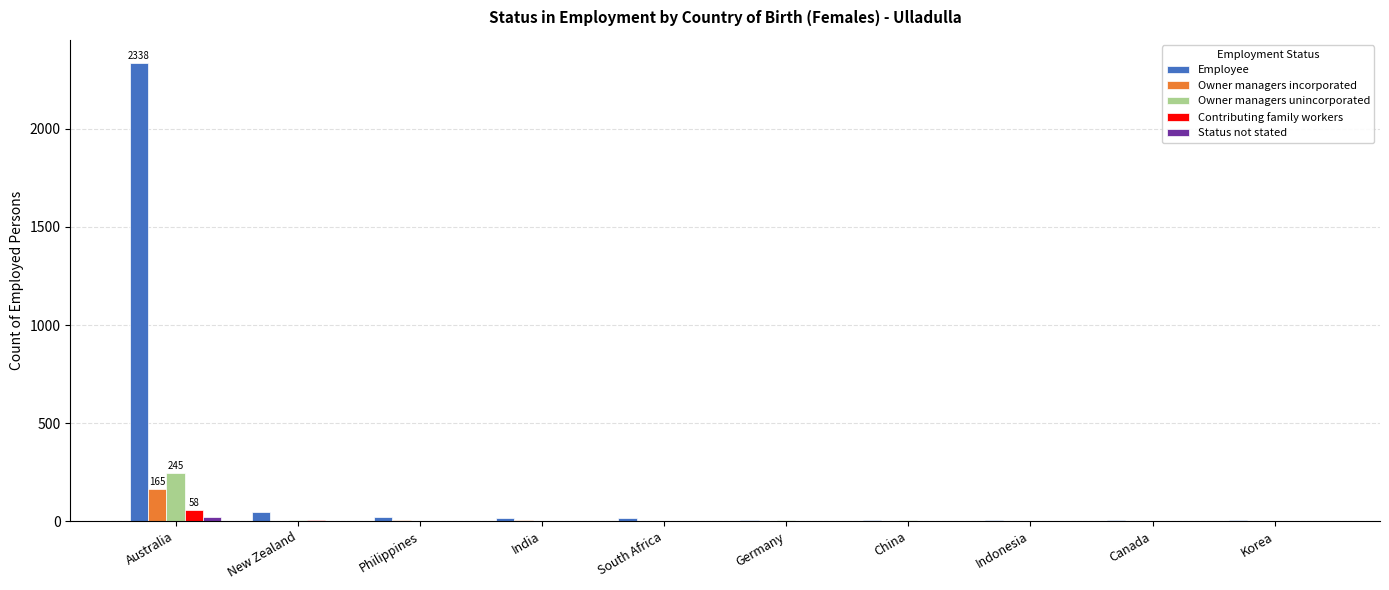

What is the sum of all Employee values?

2459